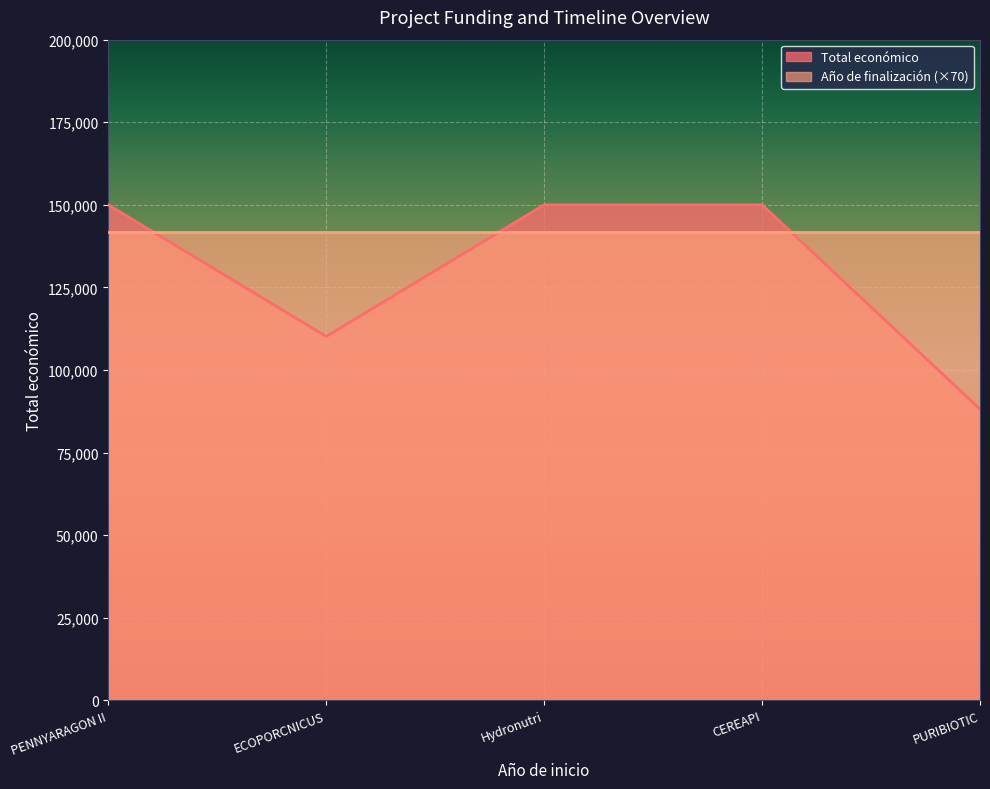

How many values are below 150000?

2